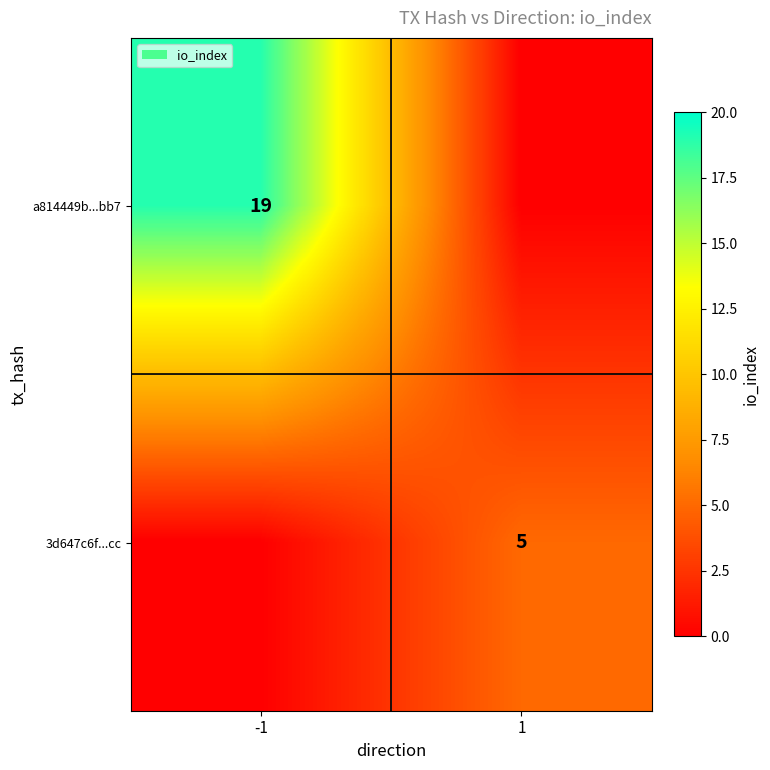

True or false: 3d647c6f...cc has a value of 5 at 1.

True